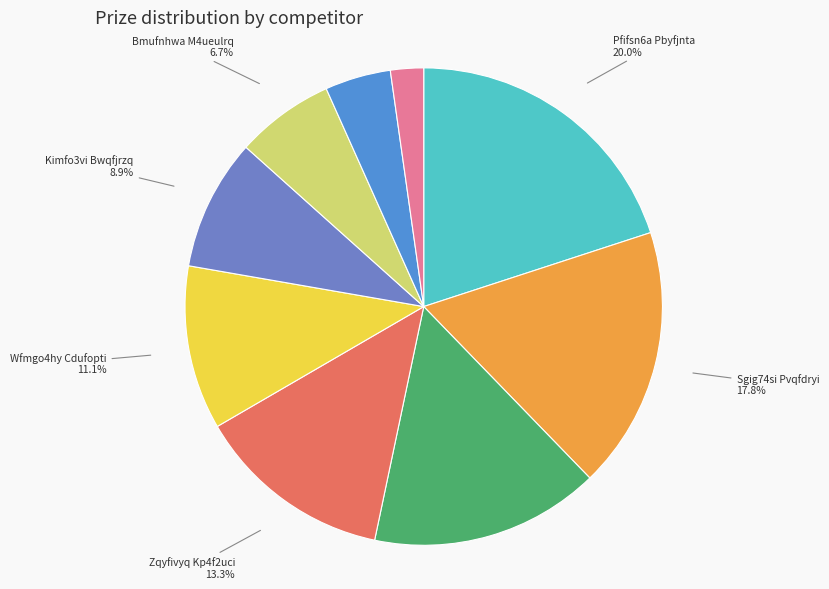

Rank the categories by value from highest to lowest.

Pfifsn6a Pbyfjnta, Sgig74si Pvqfdryi, P4ygnuqq Ky4erdra, Zqyfivyq Kp4f2uci, Wfmgo4hy Cdufopti, Kimfo3vi Bwqfjrzq, Bmufnhwa M4ueulrq, Kwyfopya P5ye4vqy, Pkufifvq M5efbt3a